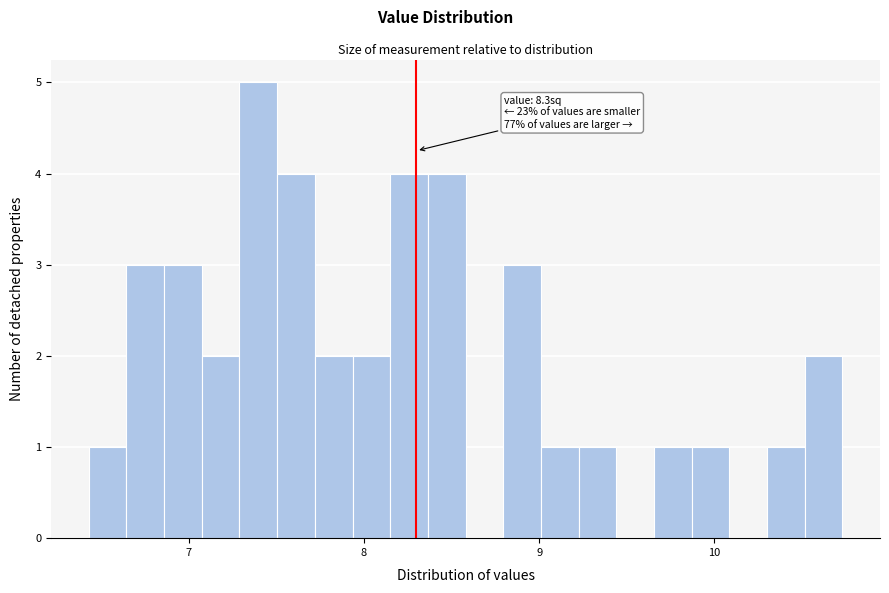

Read against the x-axis, roughly where is the centre of the tallest bar?

7.4